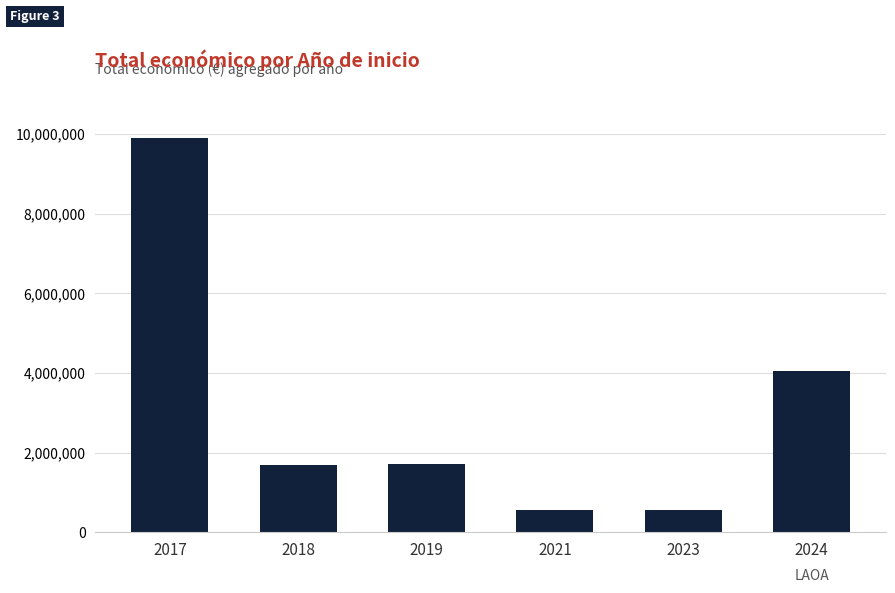

Where does the data first go above 1715476?

2017